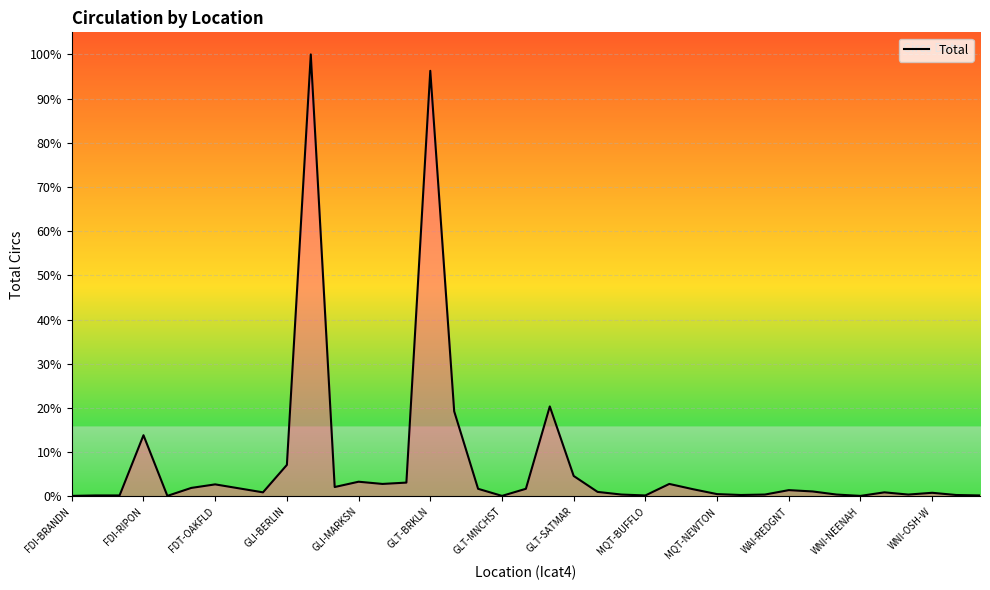

What is the difference between the maximum and minimum values?

997